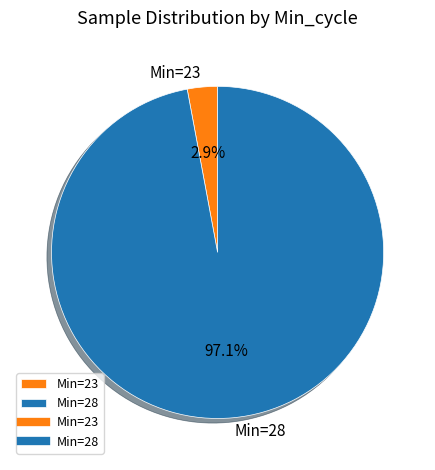

Is there a majority slice in this chart?

Yes